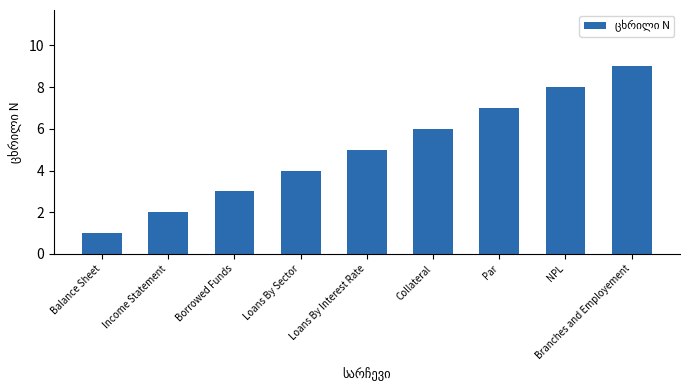

Rank the categories by value from highest to lowest.

Branches and Employement, NPL, Par, Collateral, Loans By Interest Rate, Loans By Sector, Borrowed Funds, Income Statement, Balance Sheet